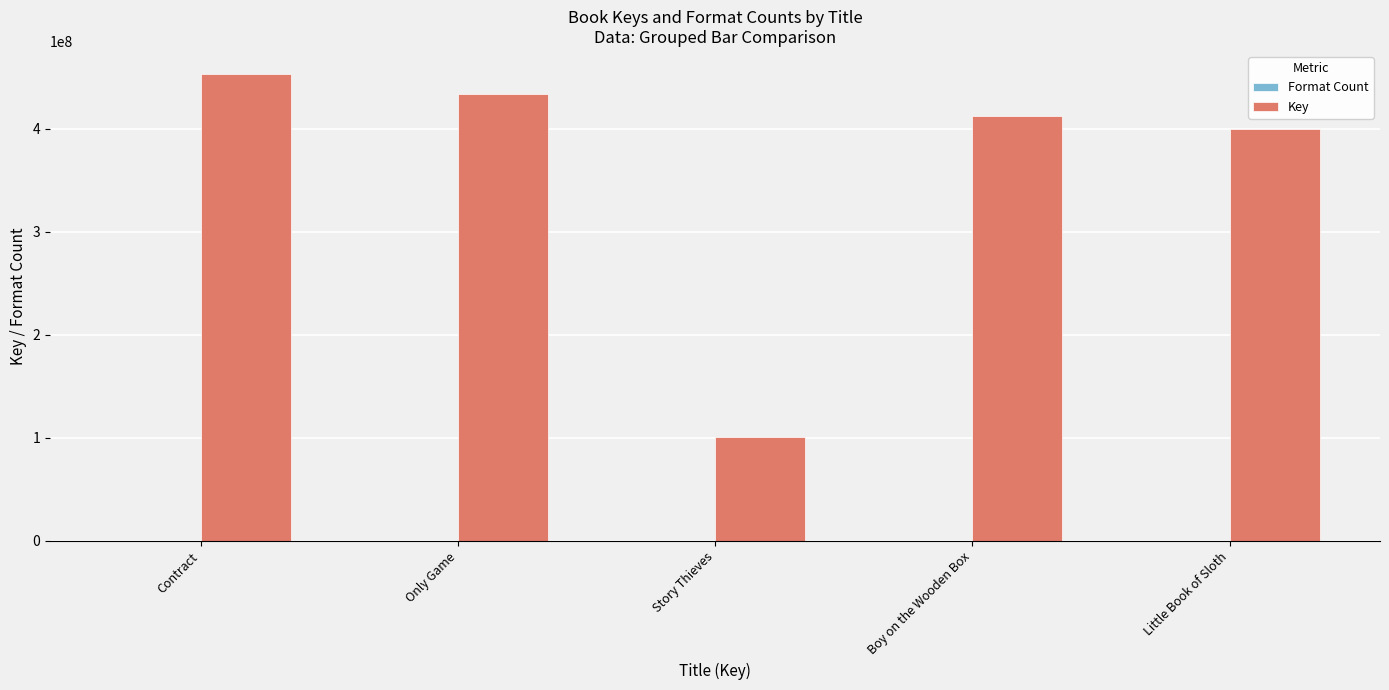

The value of Key at Little Book of Sloth is 400094893. True or false?

True